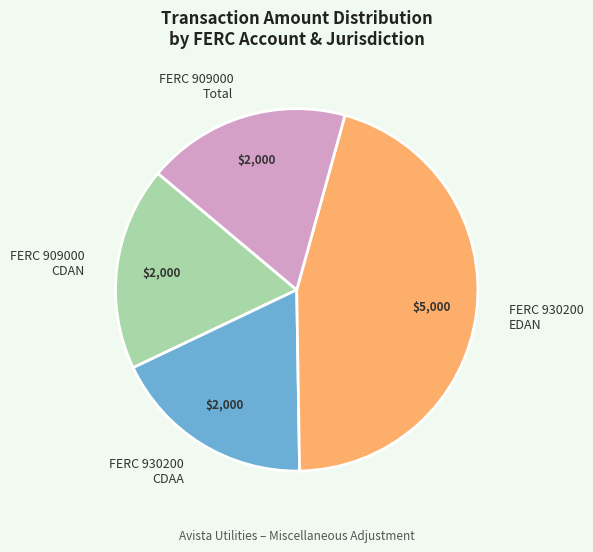

What is the ratio of the value at FERC 930200 CDAA to the value at FERC 909000 Total?

1.0